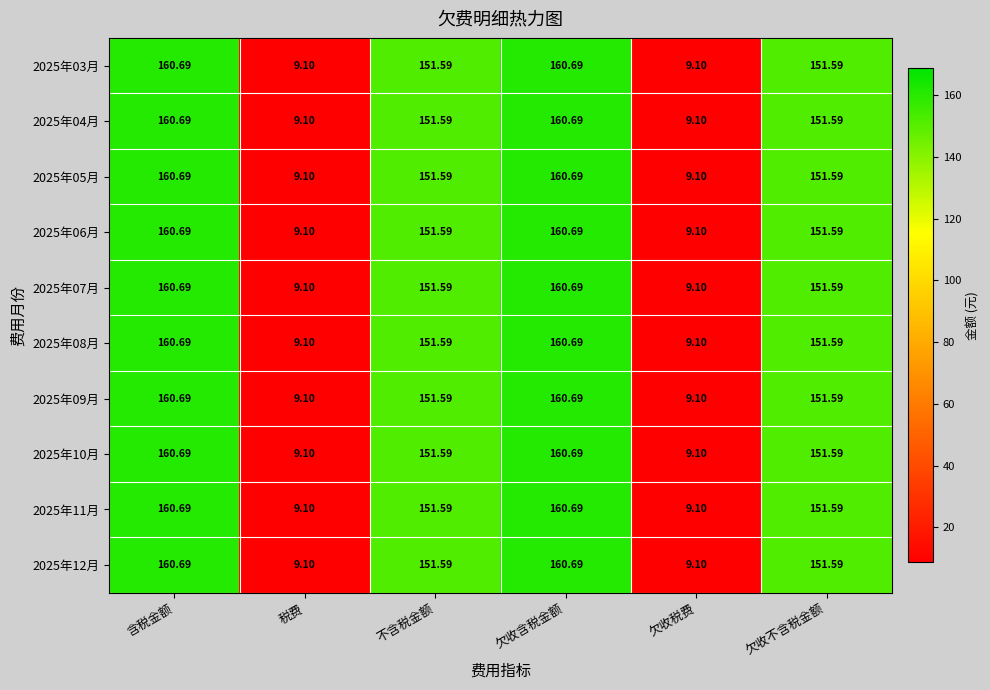

How many categories are shown in the chart?

6